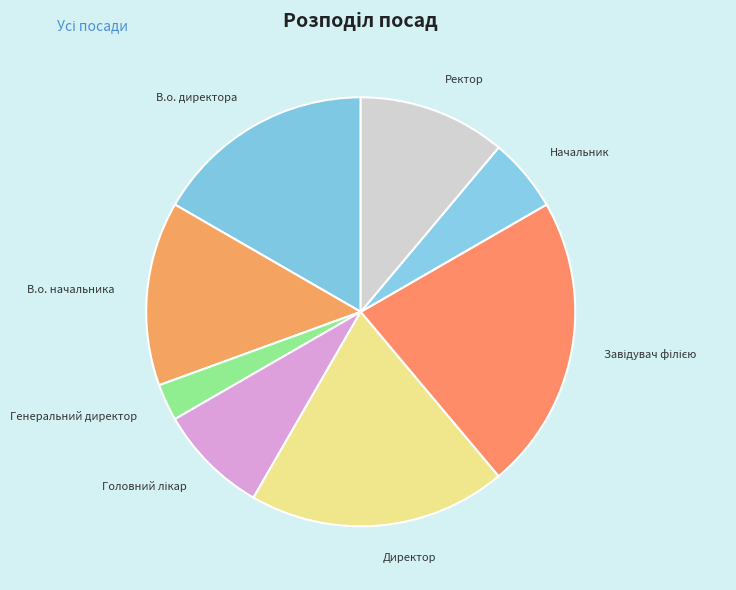

Approximately how many times larger is the value at Начальник compared to В.о. директора?

0.3